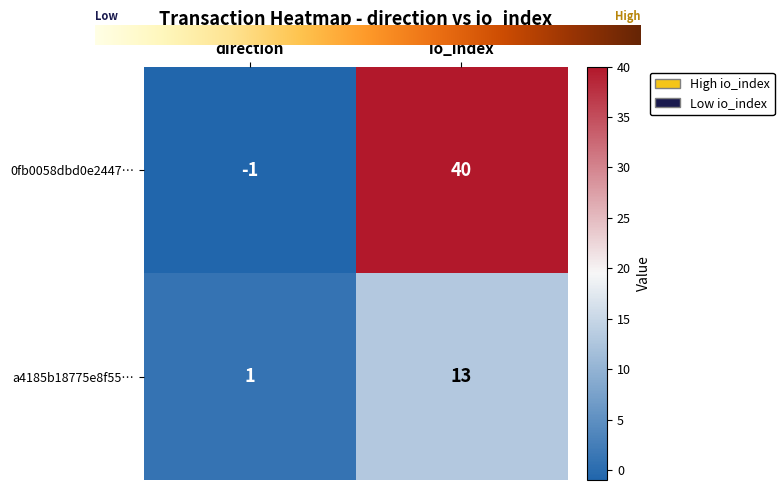

Reading right to left, what are all the values shown in this chart?

0fb0058dbd0e2447…: 40	-1
a4185b18775e8f55…: 13	1